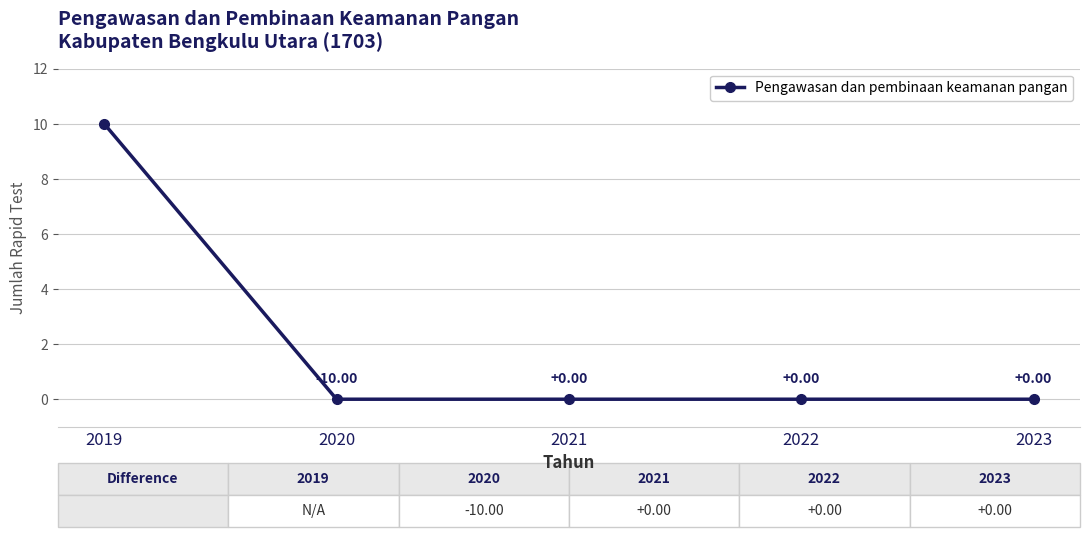

What is the change in value from 2019 to 2023?

-10